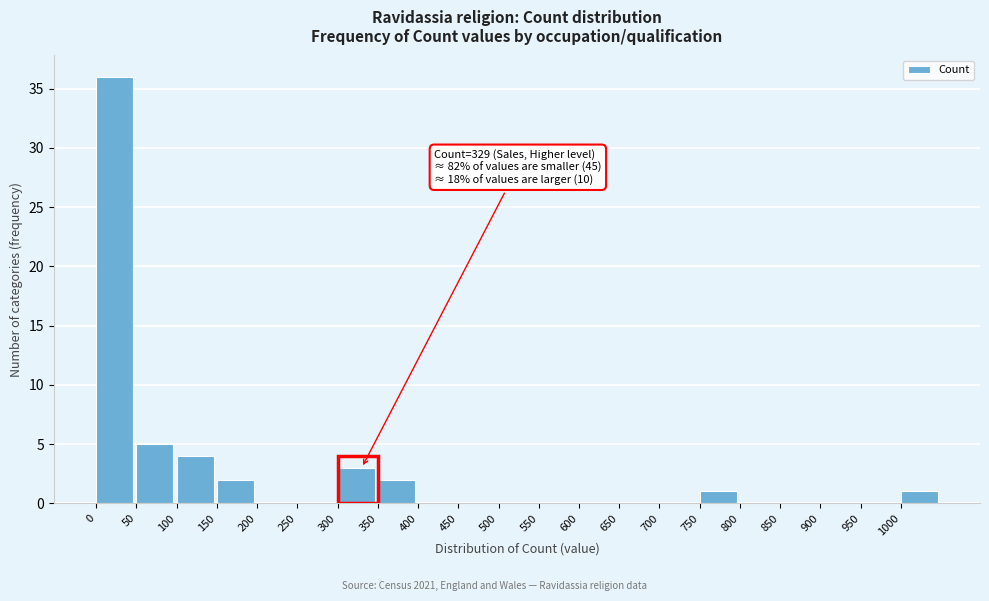

Which range on the x-axis has the tallest bar?

0 to 50